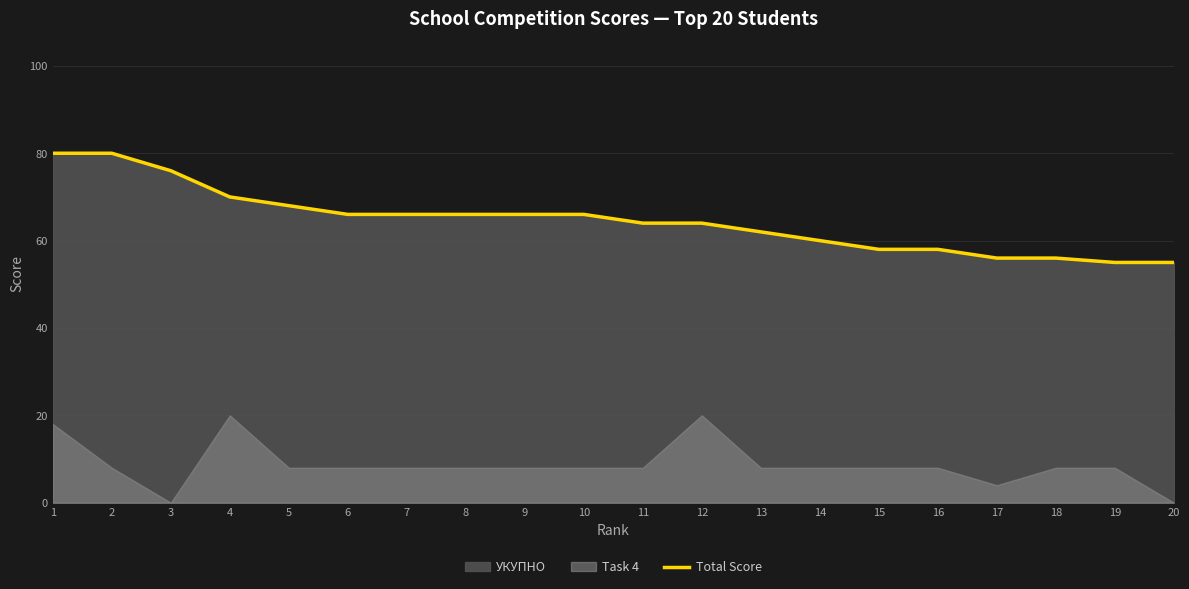

Which has a higher value, 18 or 5?

5